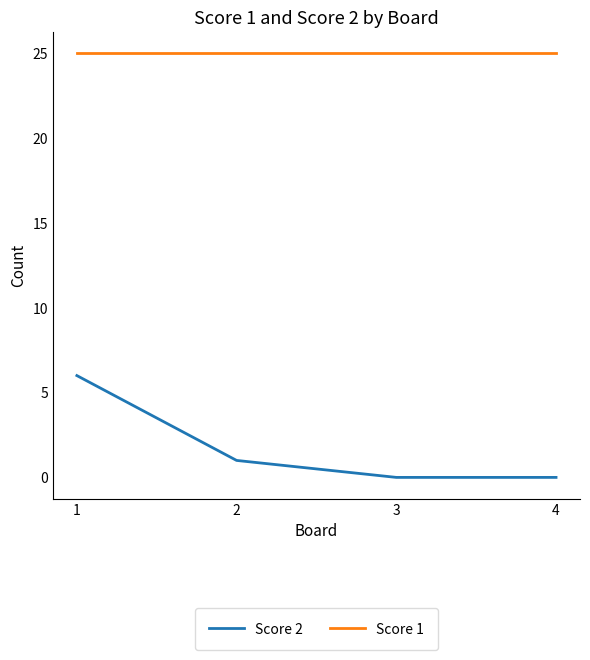

What is the difference between the Score 2 values at 2 and 3?

1